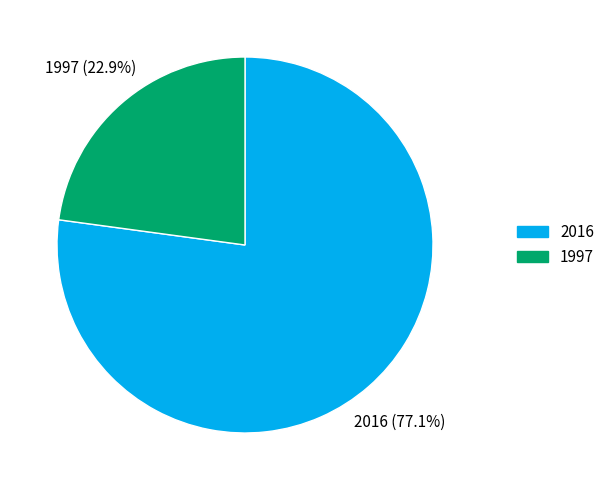

Which category accounts for the majority?

2016